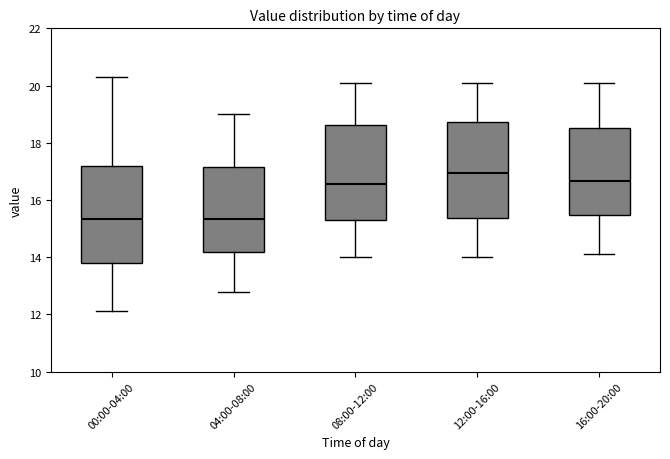

Reading left to right, transcribe this box plot: for each box, give where its median line is, the range the box spans, and where its two whiskers end, as read against the y-axis. The values are not printed on the chart, so give them approximately, as read against the axis.

00:00-04:00: median 15.4, box 13.8 to 17.2, whiskers 12.2 to 20.4
04:00-08:00: median 15.4, box 14.2 to 17.2, whiskers 12.8 to 19.0
08:00-12:00: median 16.6, box 15.4 to 18.6, whiskers 14.0 to 20.2
12:00-16:00: median 17.0, box 15.4 to 18.8, whiskers 14.0 to 20.2
16:00-20:00: median 16.6, box 15.4 to 18.6, whiskers 14.2 to 20.2